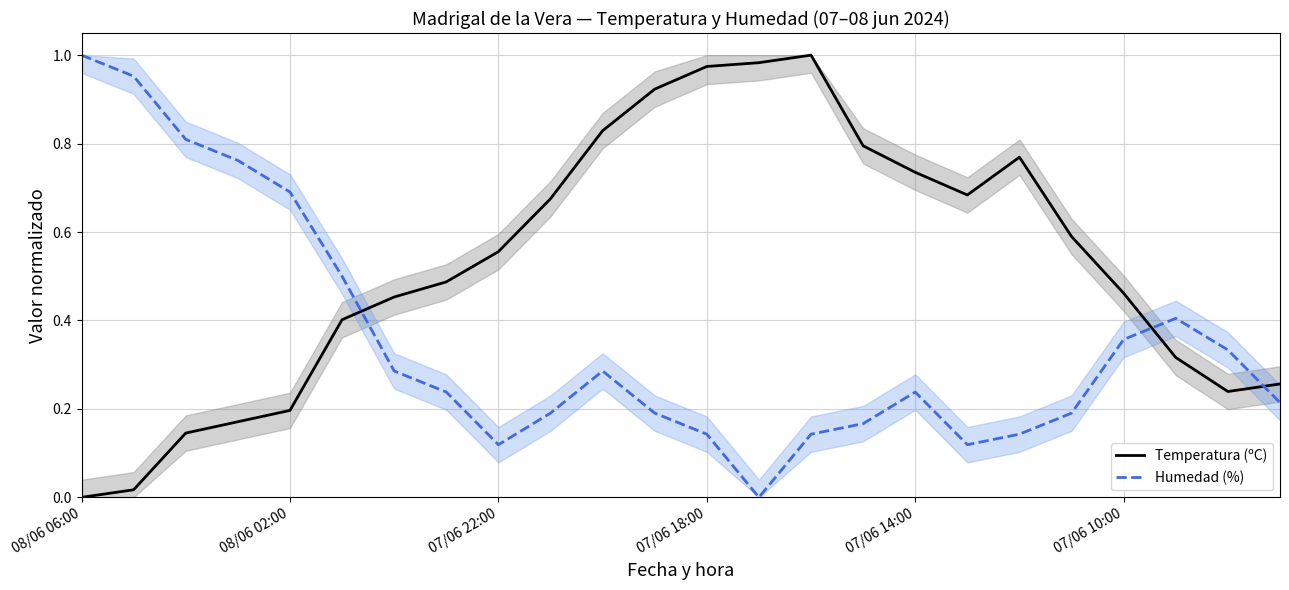

How many distinct data groups are displayed?

2